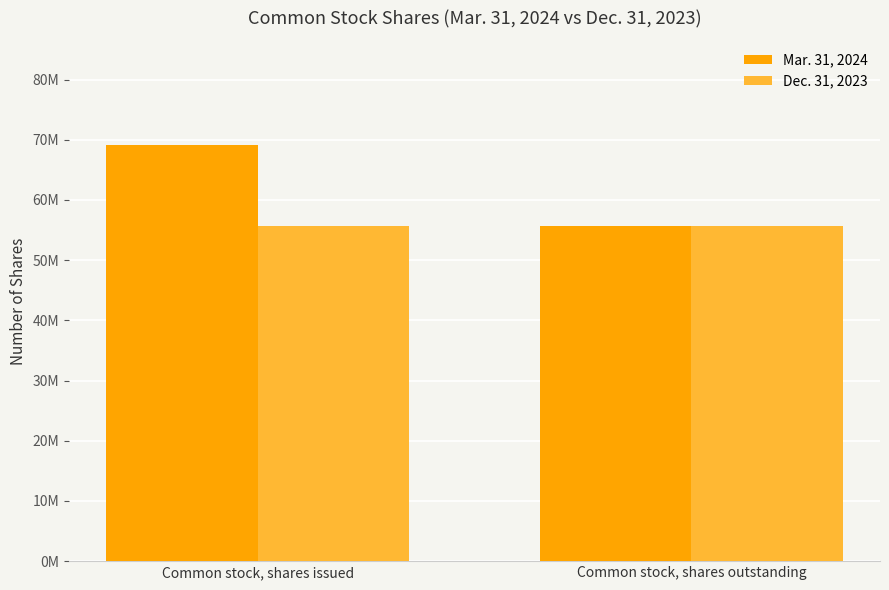

What is the average value of the Mar. 31, 2024 series?

62451437